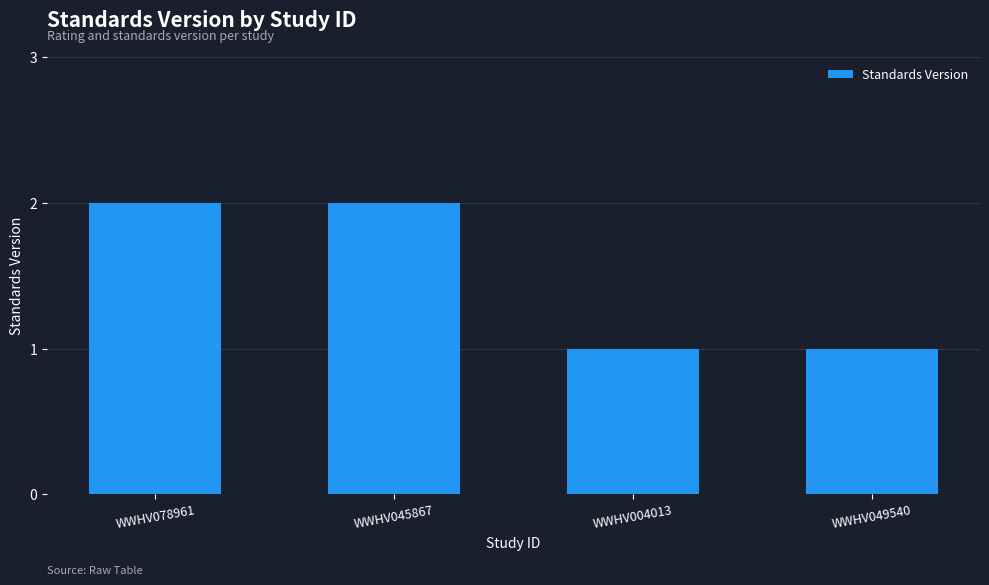

How many distinct data groups are displayed?

1